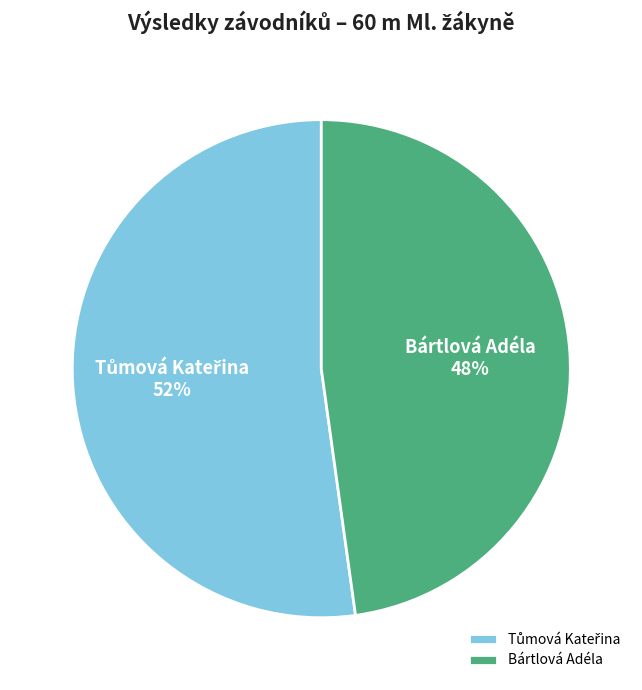

Is there a majority slice in this chart?

Yes